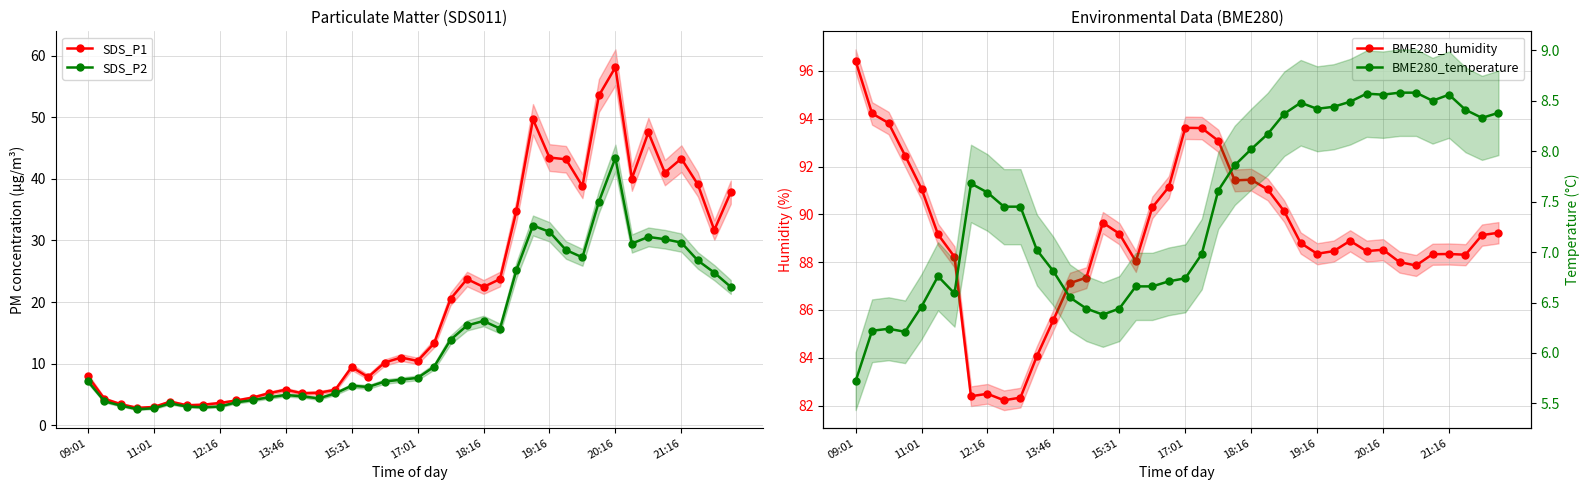

What position from the left is 39?

40